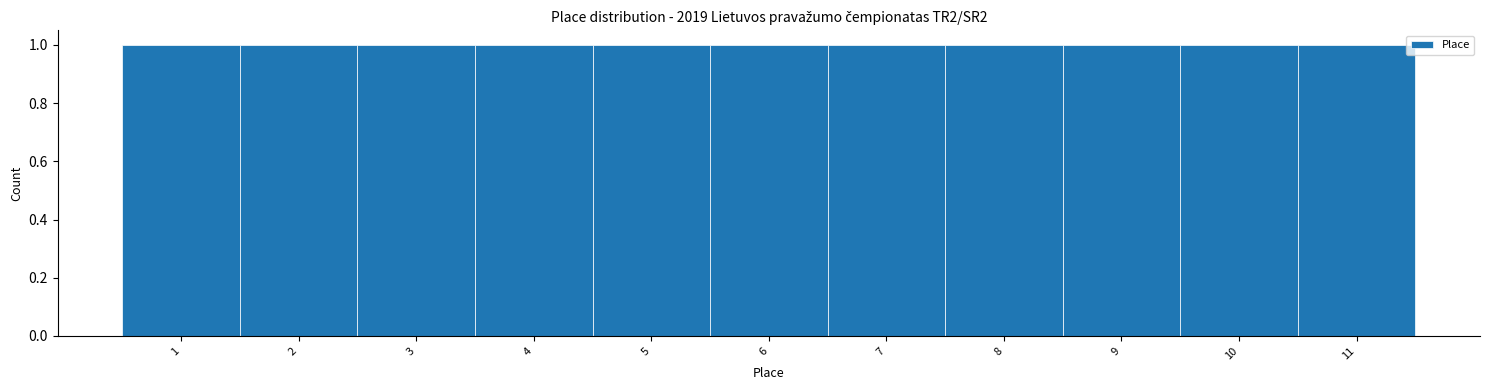

Reading left to right, transcribe this chart: for each bar, give the range it covers on the x-axis and its height. The values are not printed on the chart, so give them approximately, as read against the axis.

0.5 to 1.5: 1
1.5 to 2.5: 1
2.5 to 3.5: 1
3.5 to 4.5: 1
4.5 to 5.5: 1
5.5 to 6.5: 1
6.5 to 7.5: 1
7.5 to 8.5: 1
8.5 to 9.5: 1
9.5 to 10.5: 1
10.5 to 11.5: 1